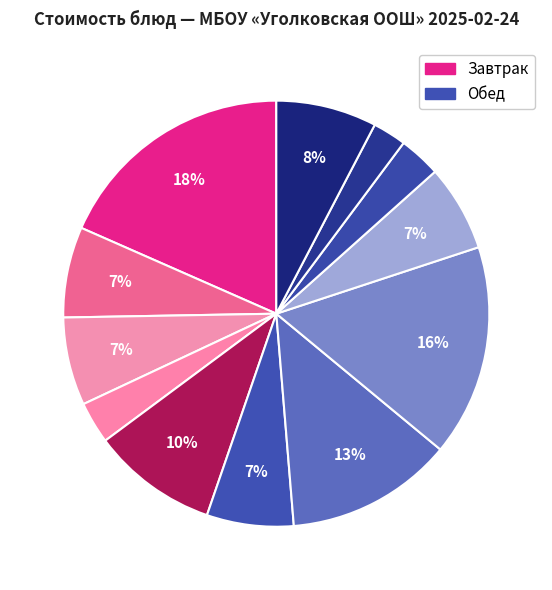

Count the number of slices in the pie.

12